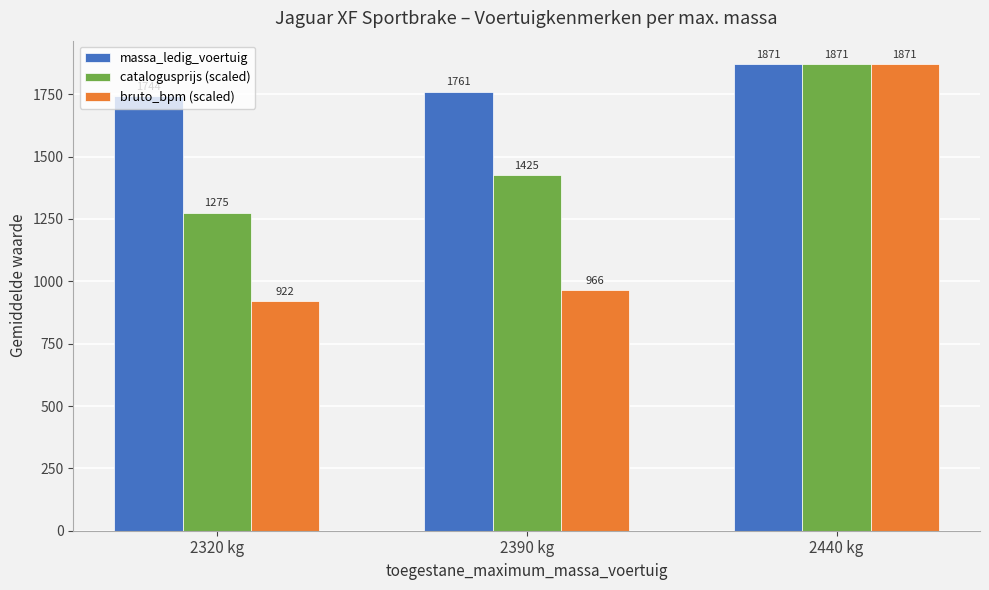

What is the total value across all series at 2390 kg?

4152.1